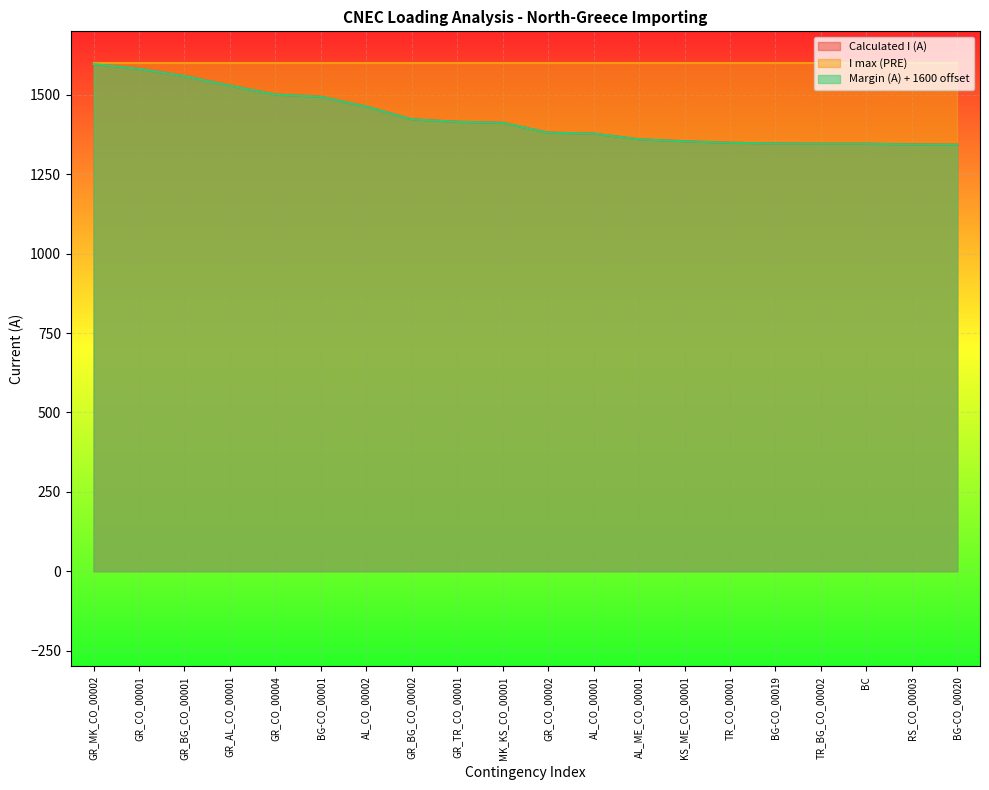

How many values in the Calculated I (A) series are below 1412?

10